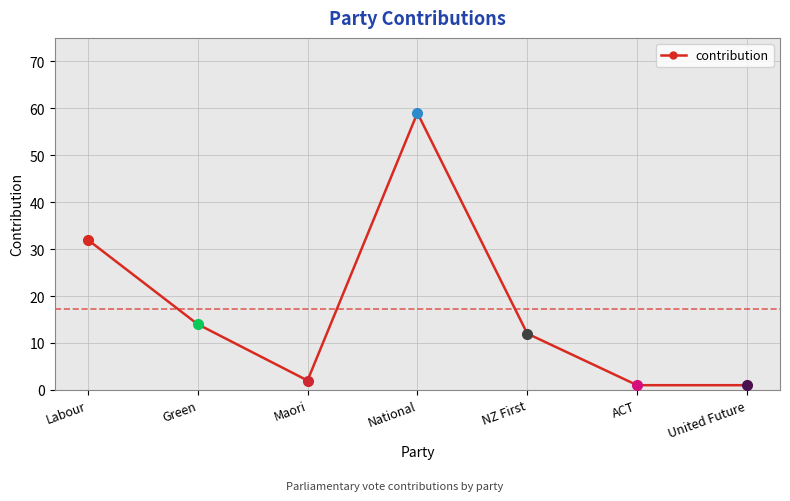

At which category does the data reach its first local peak?

National